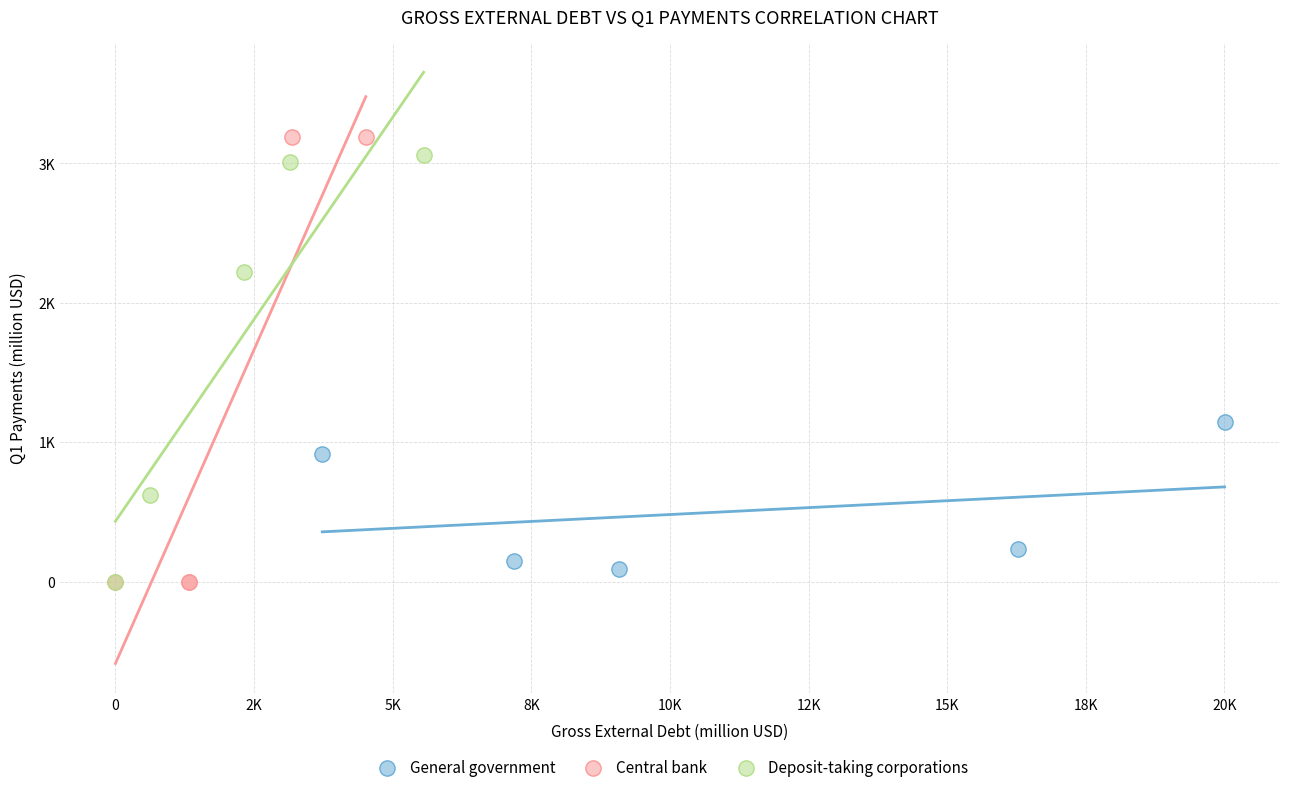

Which series has the largest Y range (max minus min)?

Central bank